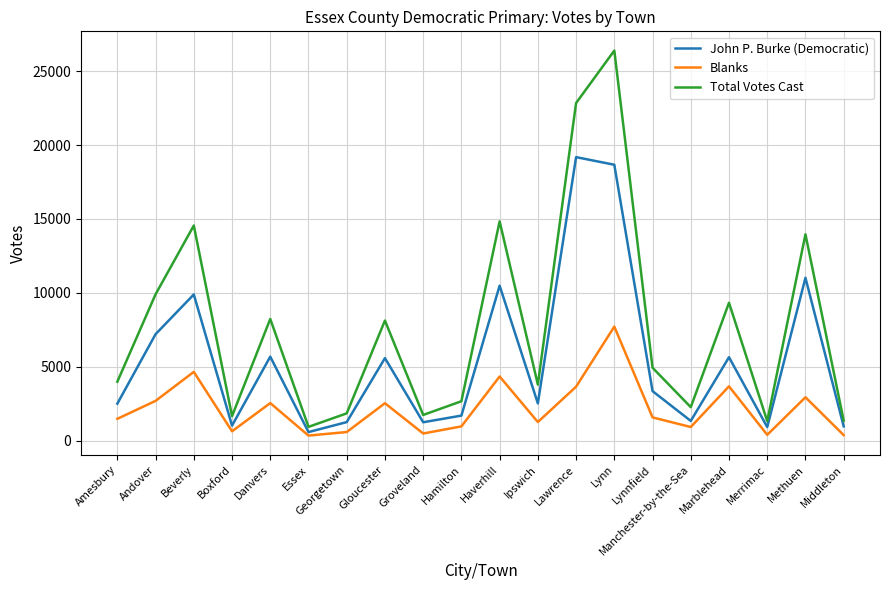

What is the spread (max minus min) of values at Lawrence?

19180